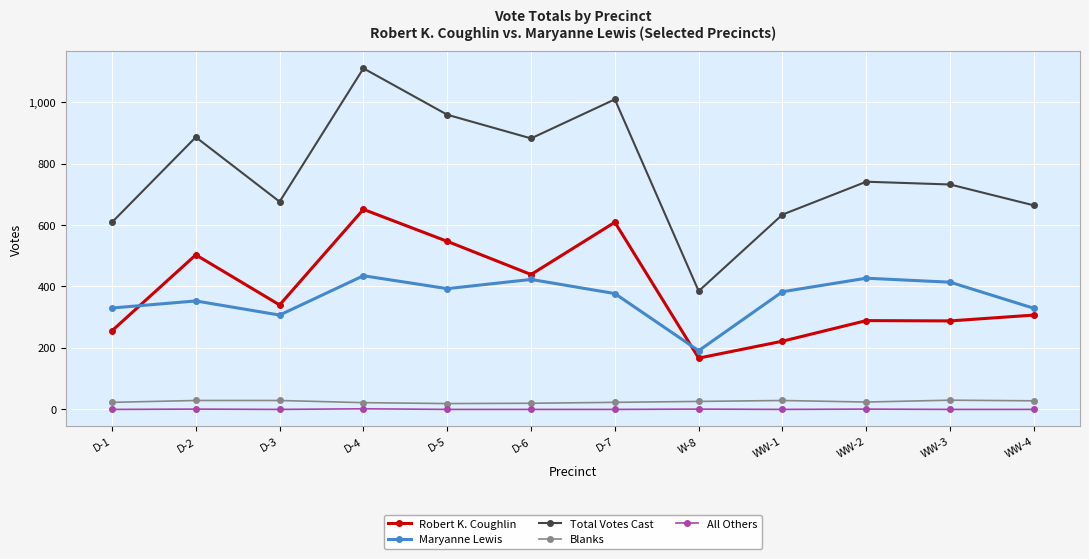

What is the difference between the maximum and minimum values in the Robert K. Coughlin series?

484